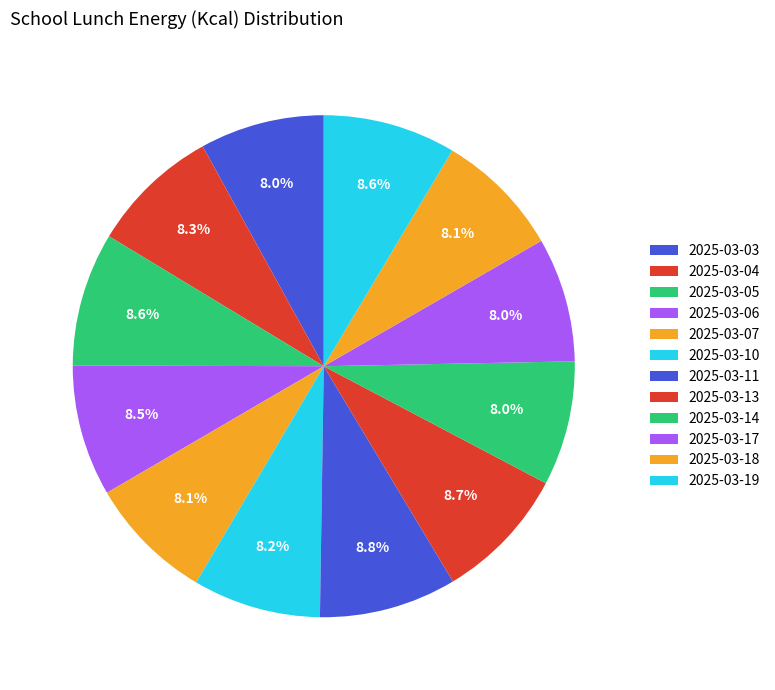

Count the number of slices in the pie.

12